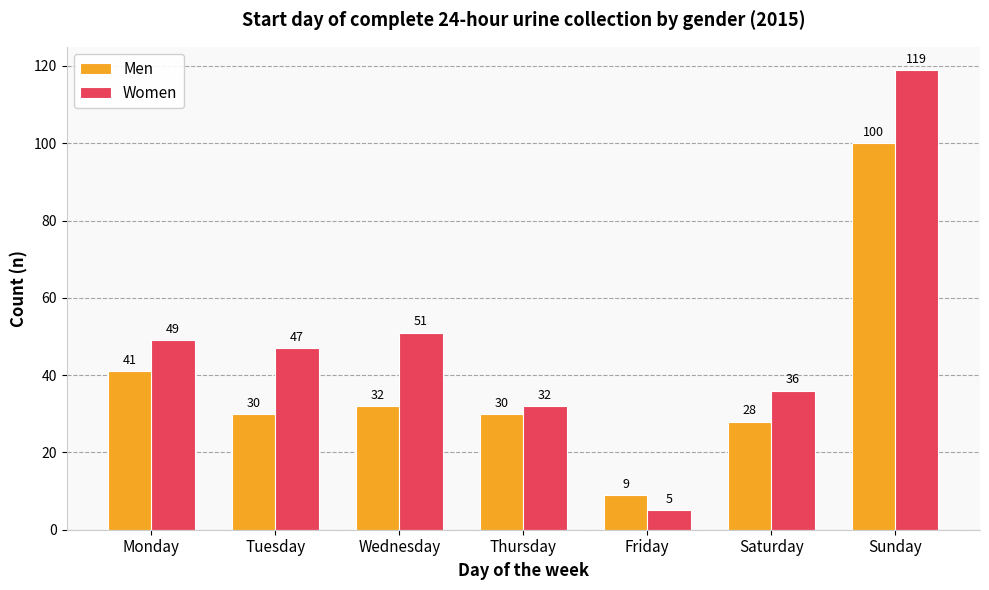

Which series has the widest spread of values?

Women